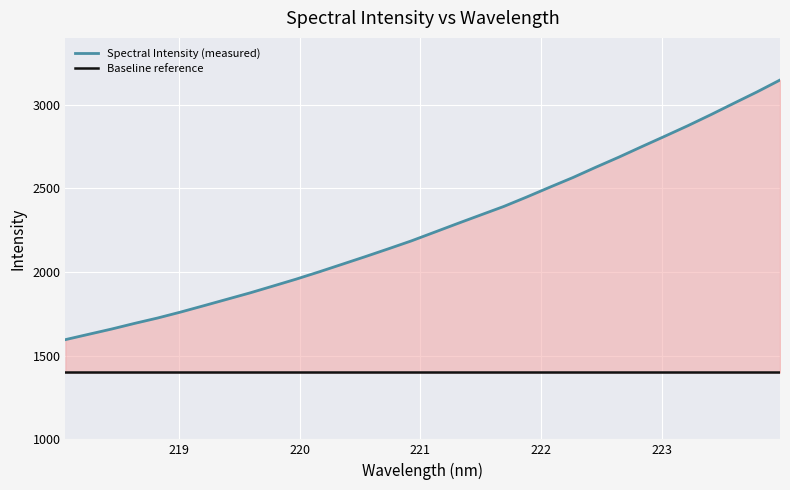

What is the label of the 28th point from the right?

222